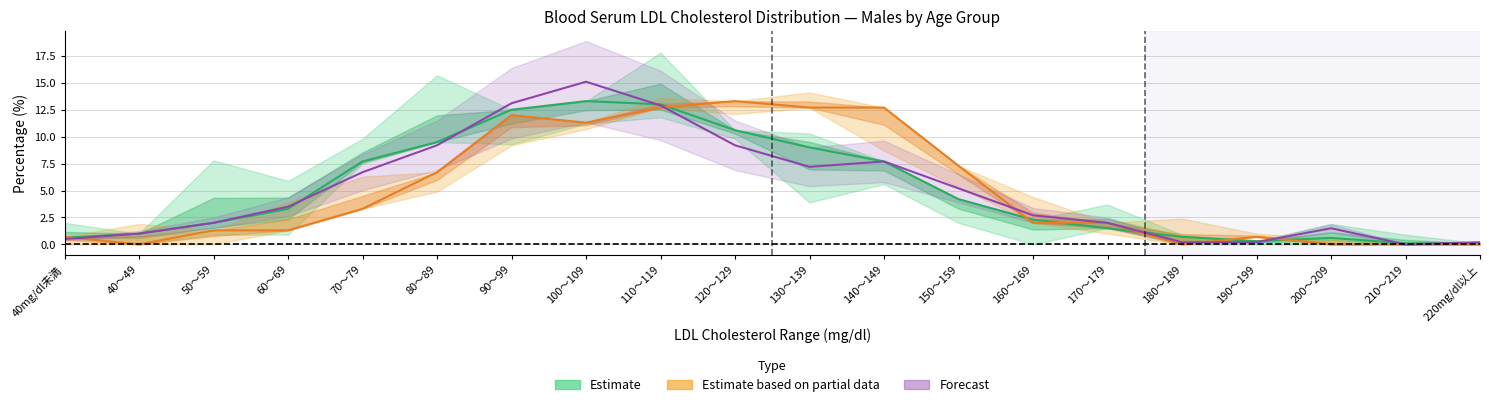

The 総数(男) series shows 7.7 at 70～79. True or false?

True